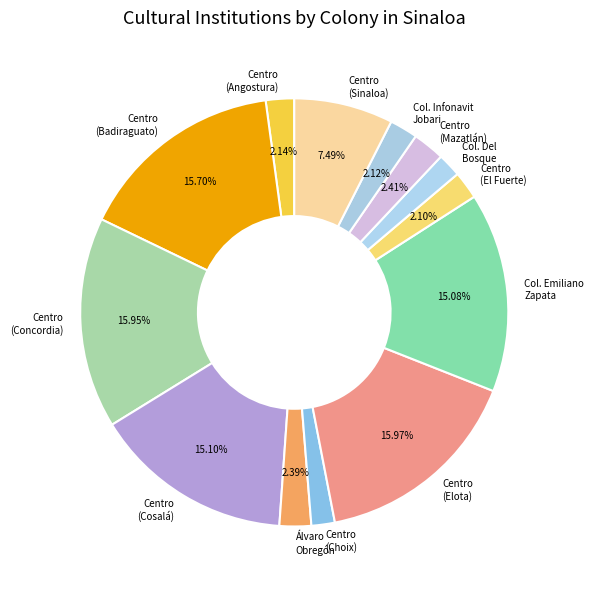

What is the ratio of the value at Centro (Angostura) to the value at Col. Infonavit Jobari?

1.0